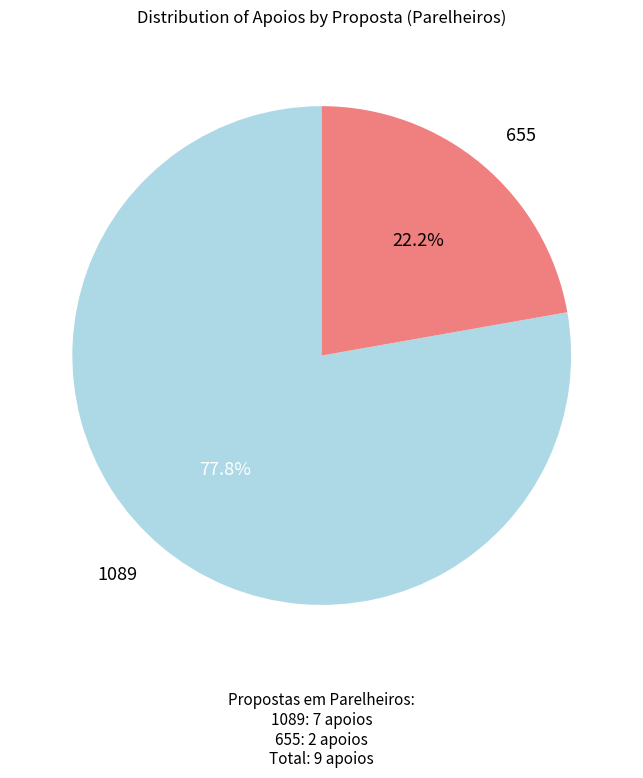

Does any single category account for the majority?

Yes